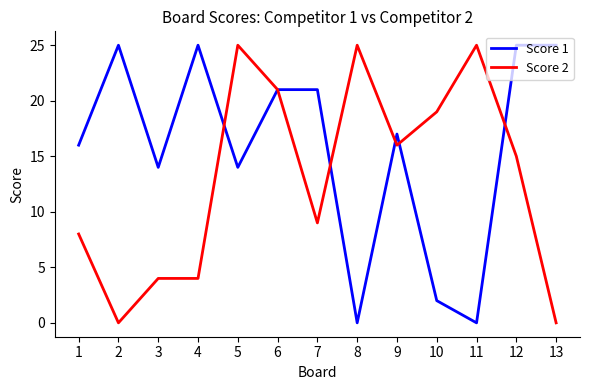

How many series are shown in this chart?

2